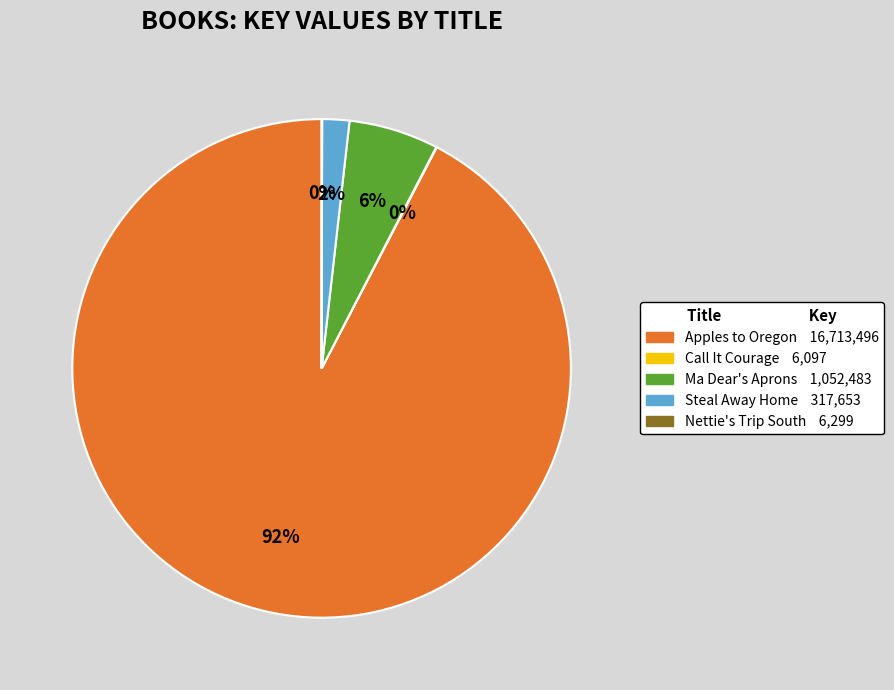

Which slice is the largest?

Apples to Oregon